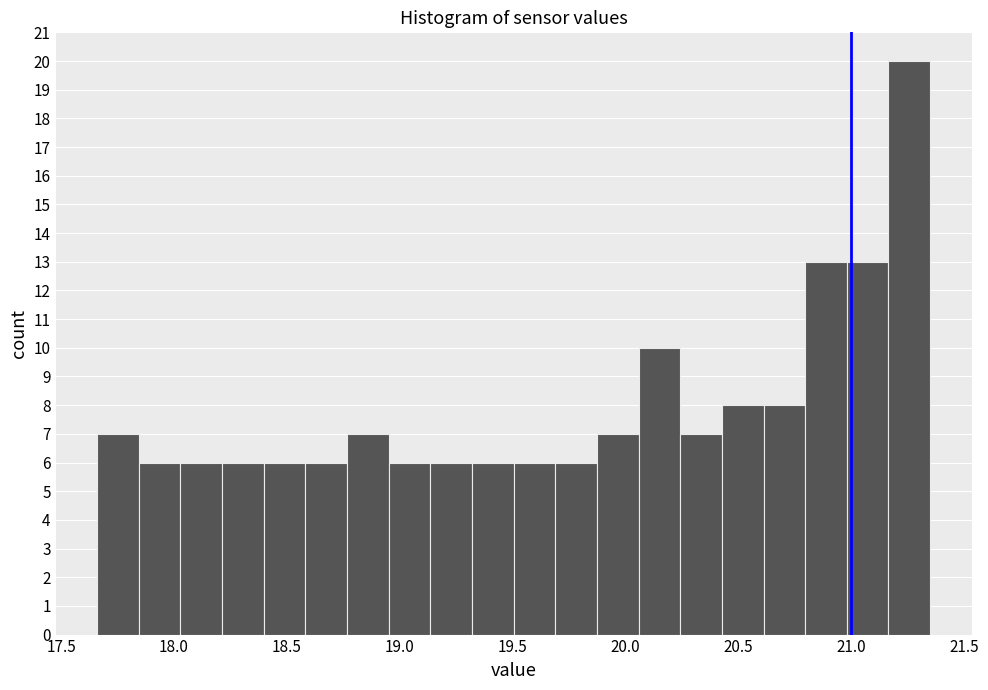

Around what value on the x-axis is the tallest bar? Give the approximate position of its centre, as read against the axis.

21.25